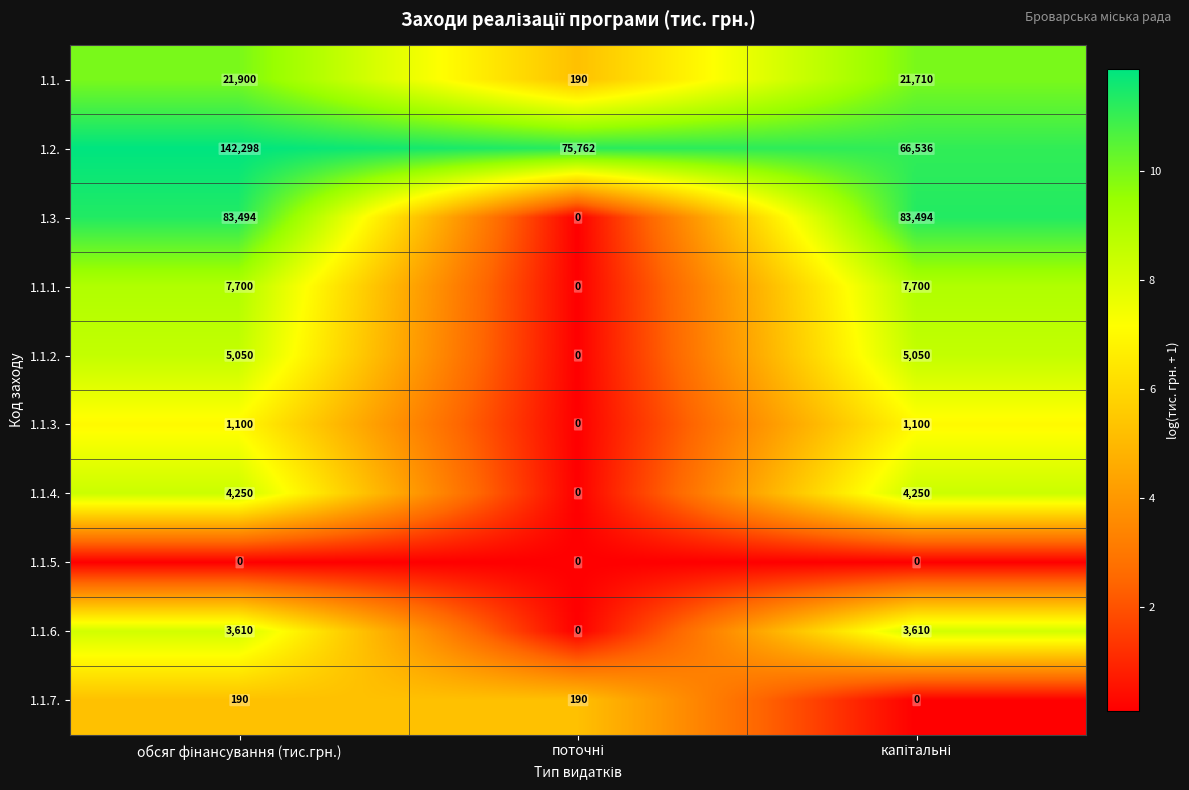

What is the average value of the 1.2. series?

94865